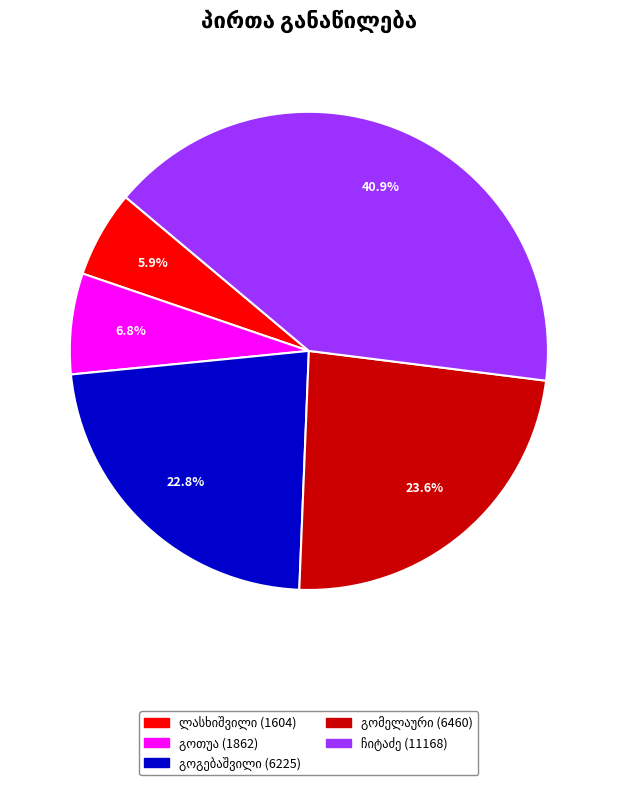

To the nearest percent, what is the average slice percentage?

20%